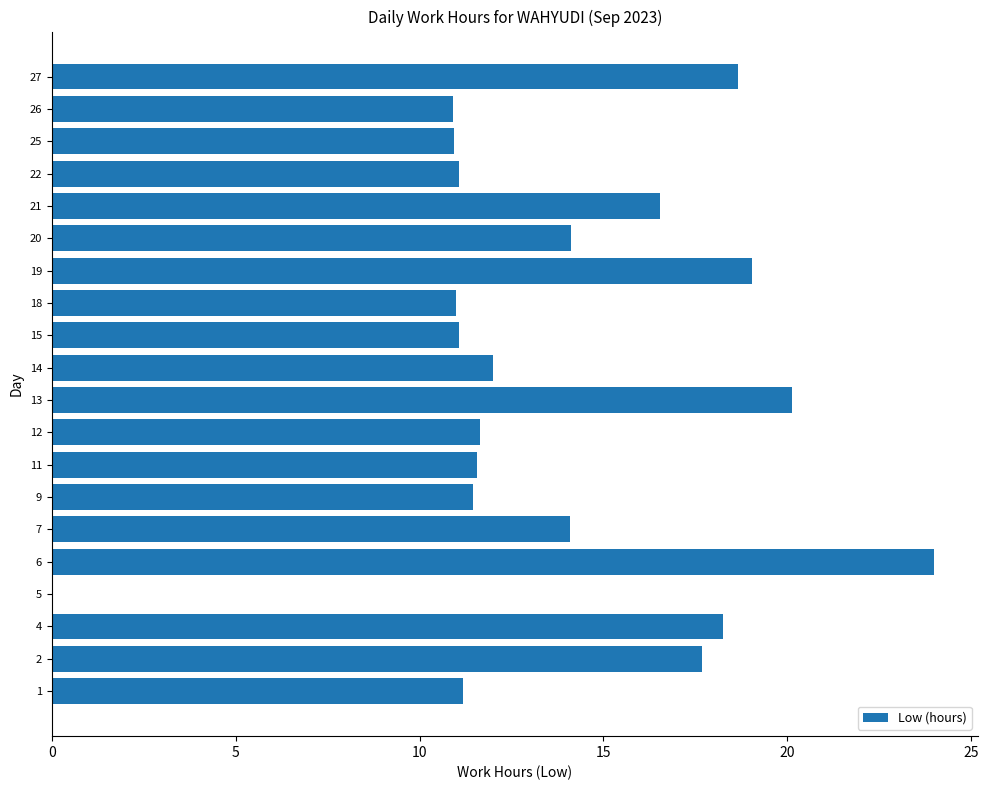

What value does the data have at 21?

16.6